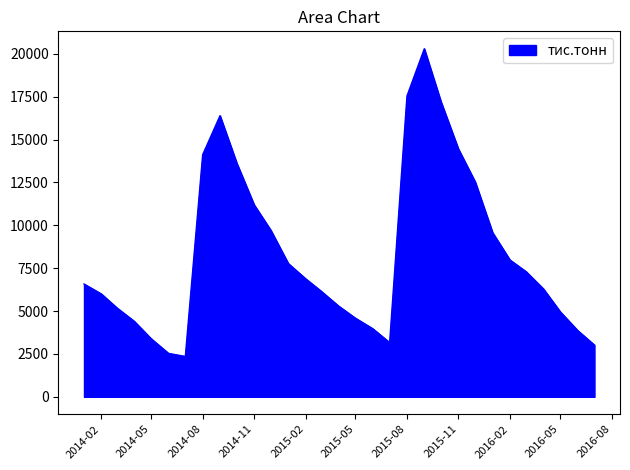

What is the smallest value displayed?

2352.0